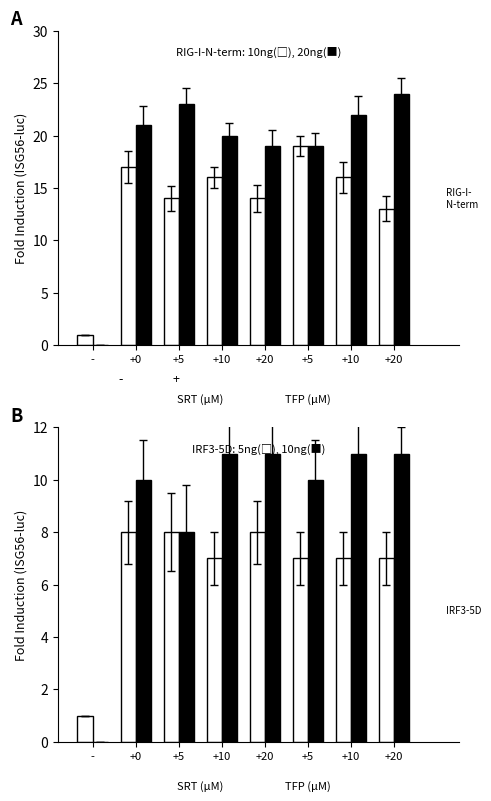

True or false: 5ng has a value of 1 at -.

True